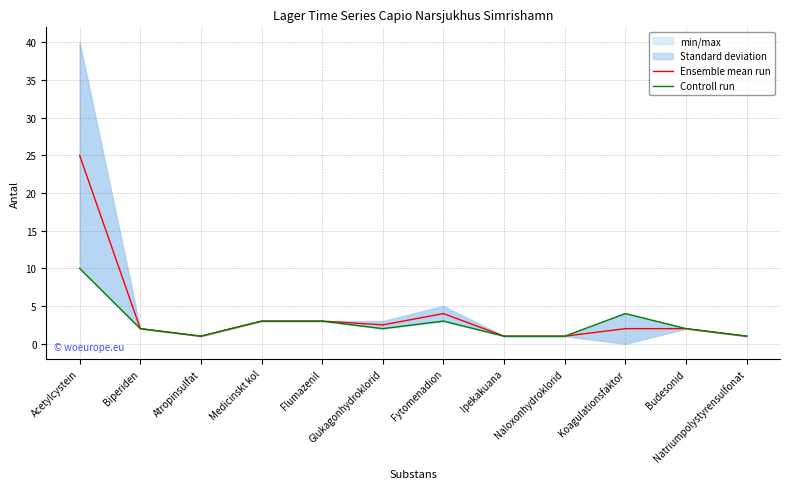

Count the number of data series in this chart.

2